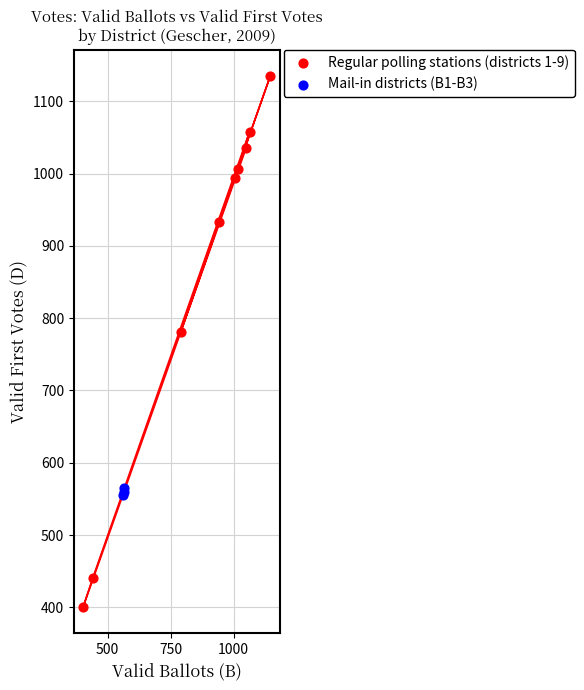

Which series has the widest spread of Y values?

Regular polling stations (districts 1-9)